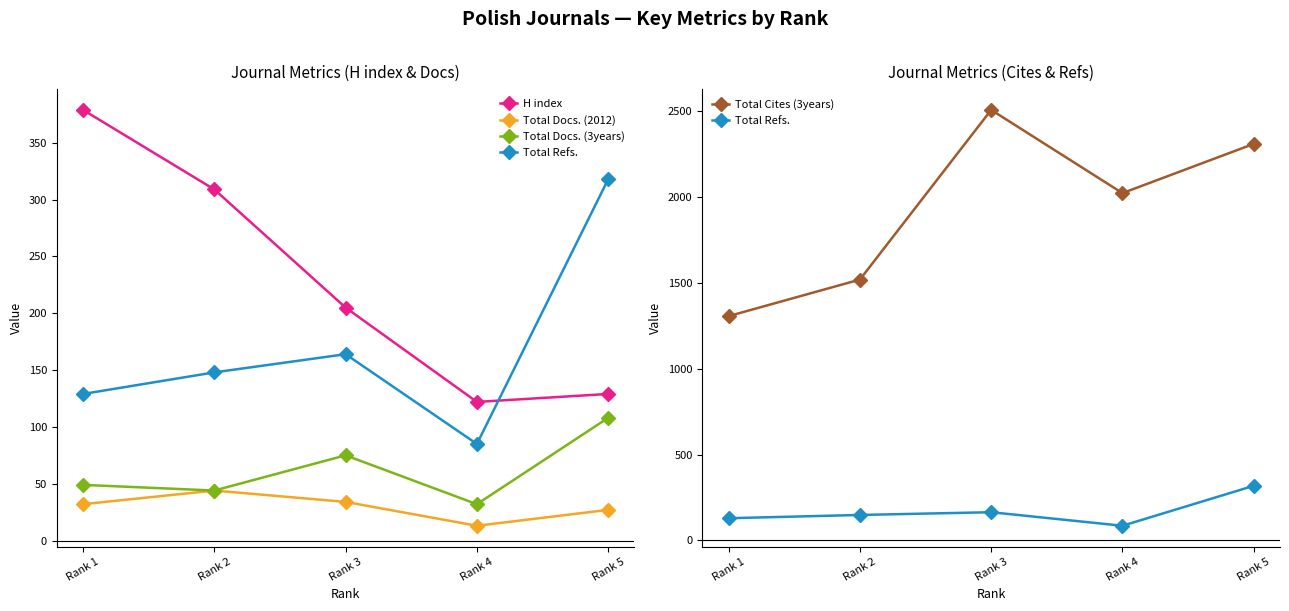

How many interior local valleys does the H index series have?

1